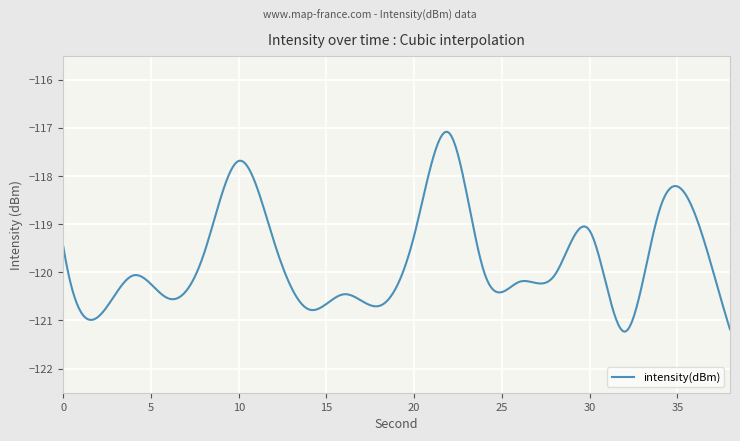

What is the difference between the maximum and minimum values?

4.2